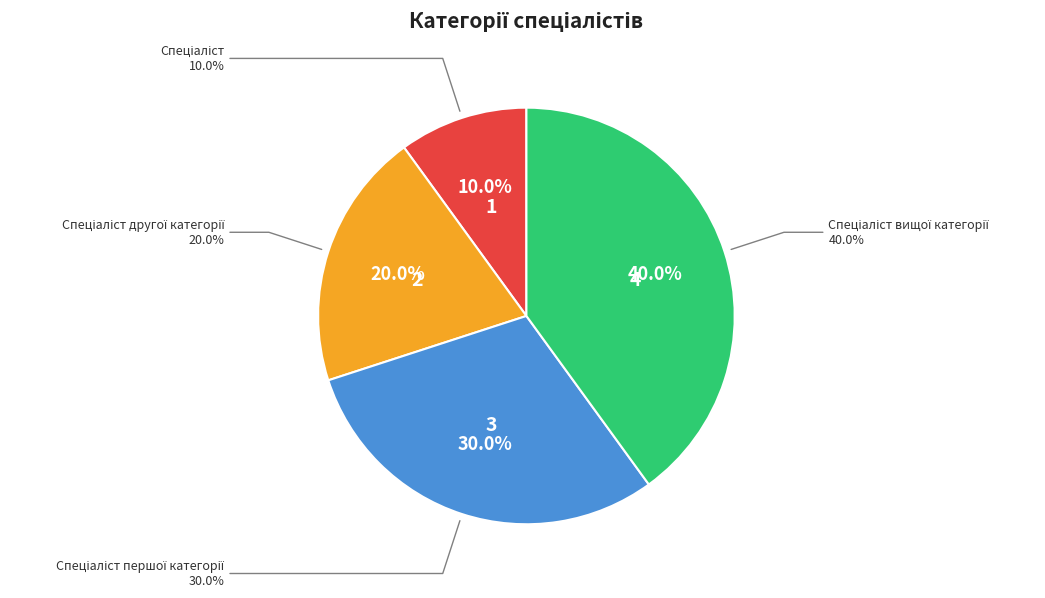

How many segments does this pie chart have?

4